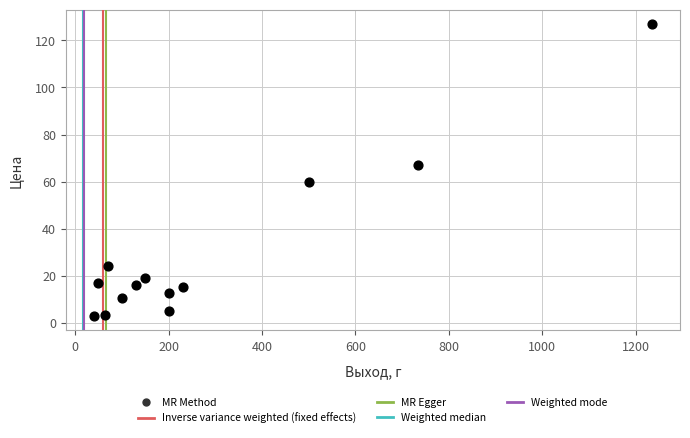

What is the range of Y values (max minus min)?

123.9